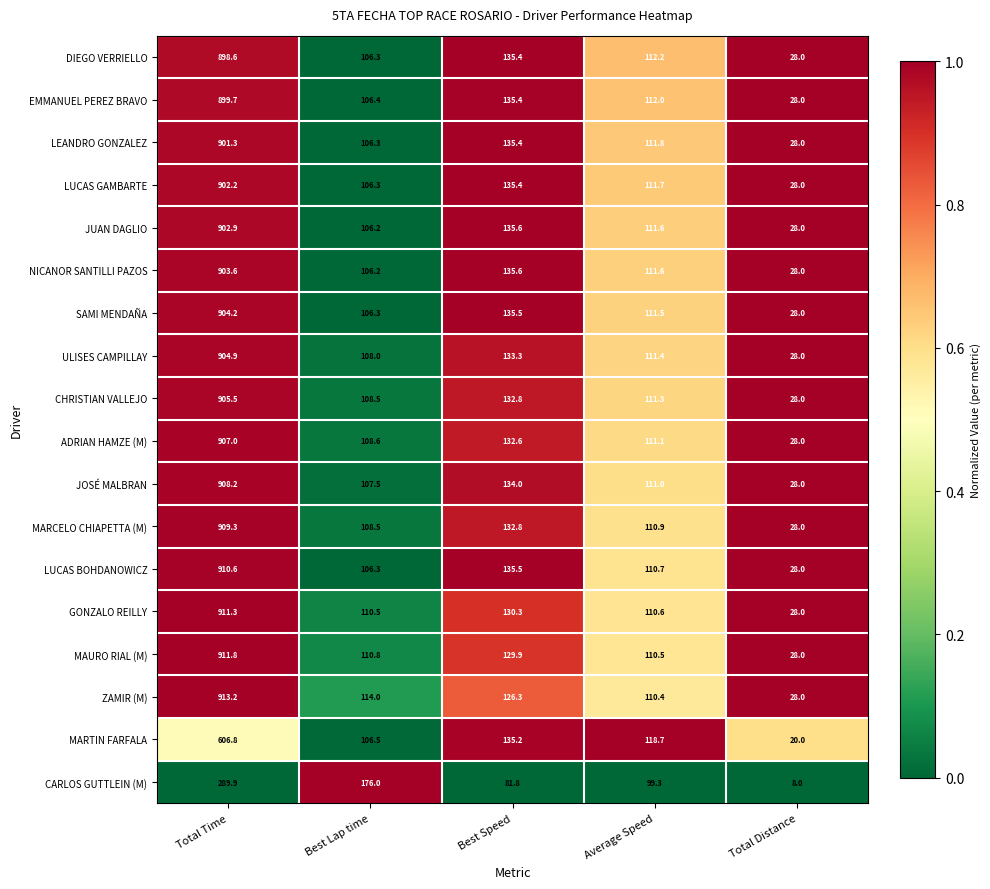

Which series has the widest spread of values?

ZAMIR (M)